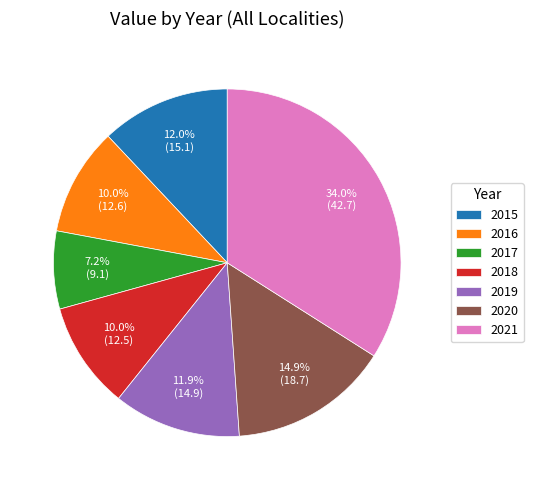

To the nearest percent, what percentage of the pie is 2015?

12%